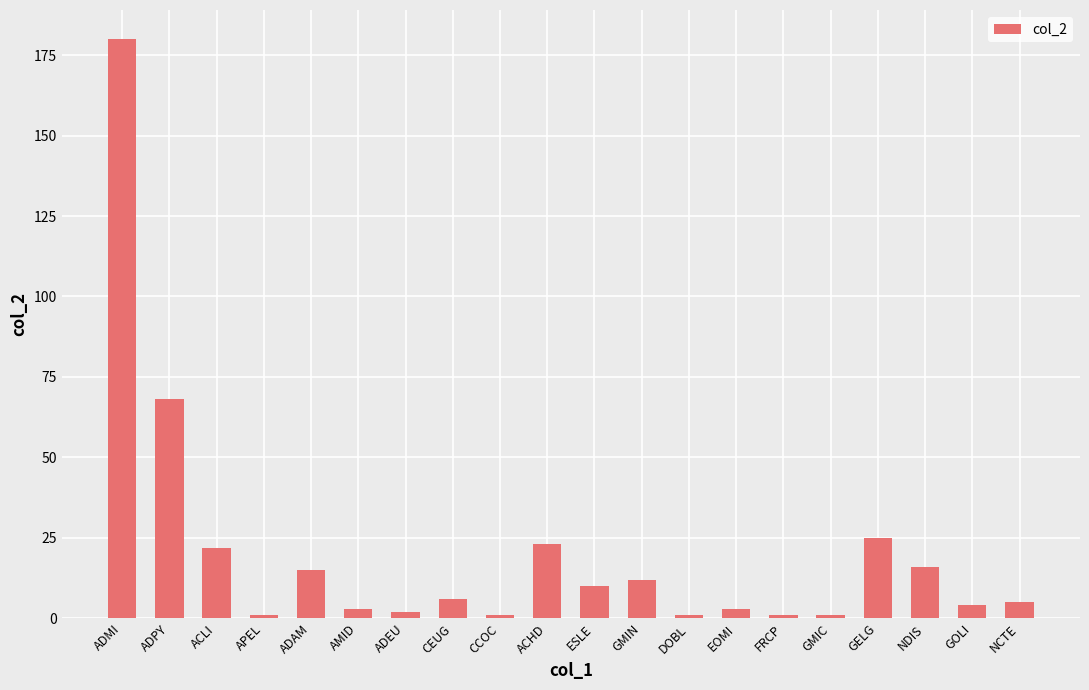

What is the label of the 6th bar from the left?

AMID